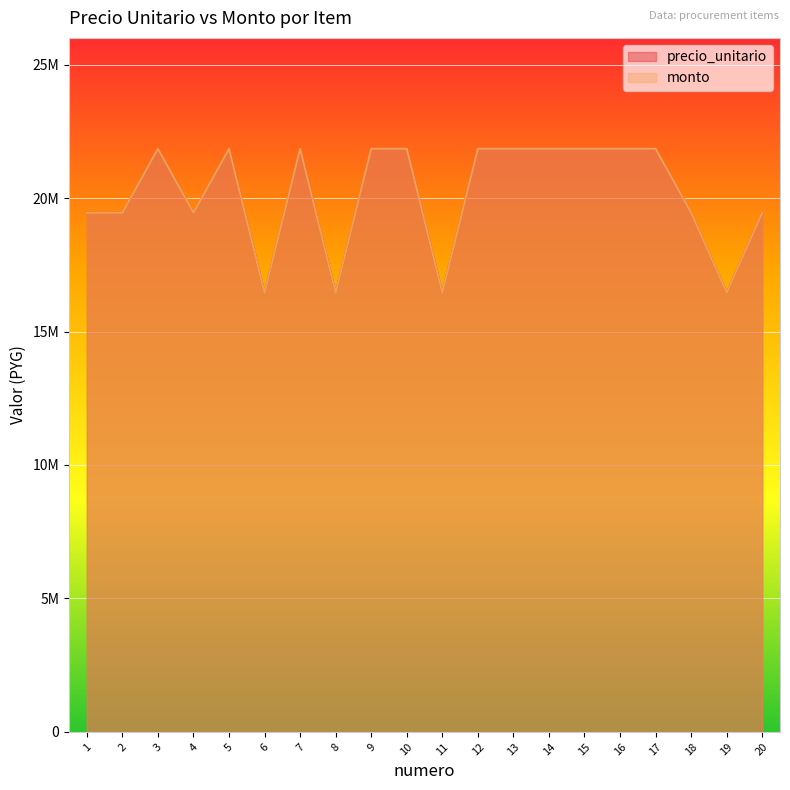

True or false: precio_unitario has more than 0 interior local peaks.

True